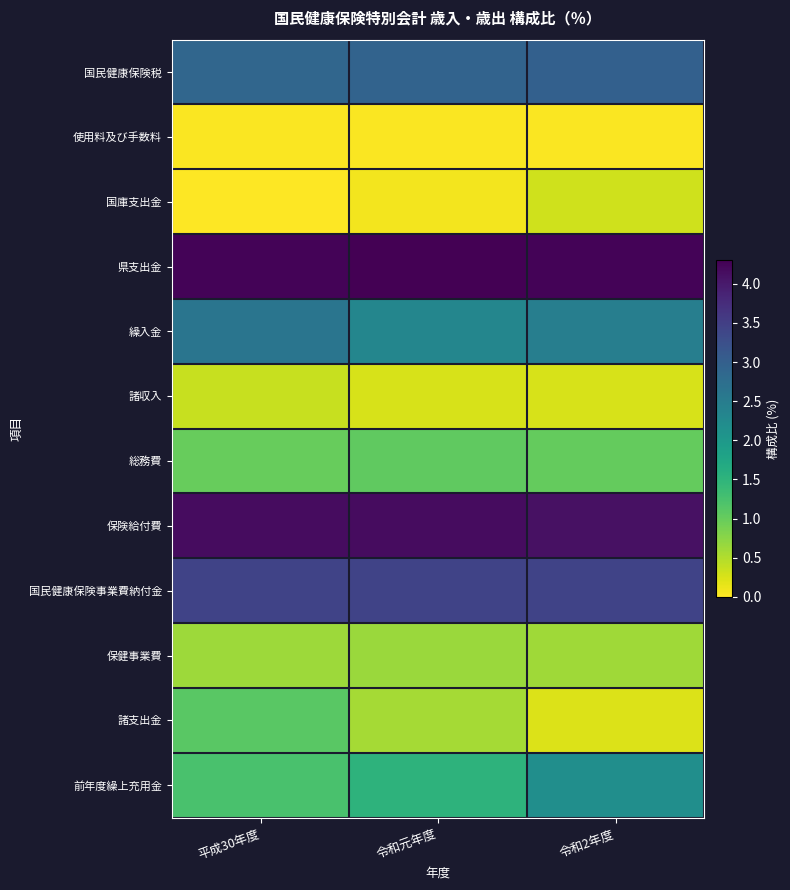

What is the greatest value displayed?

4.3